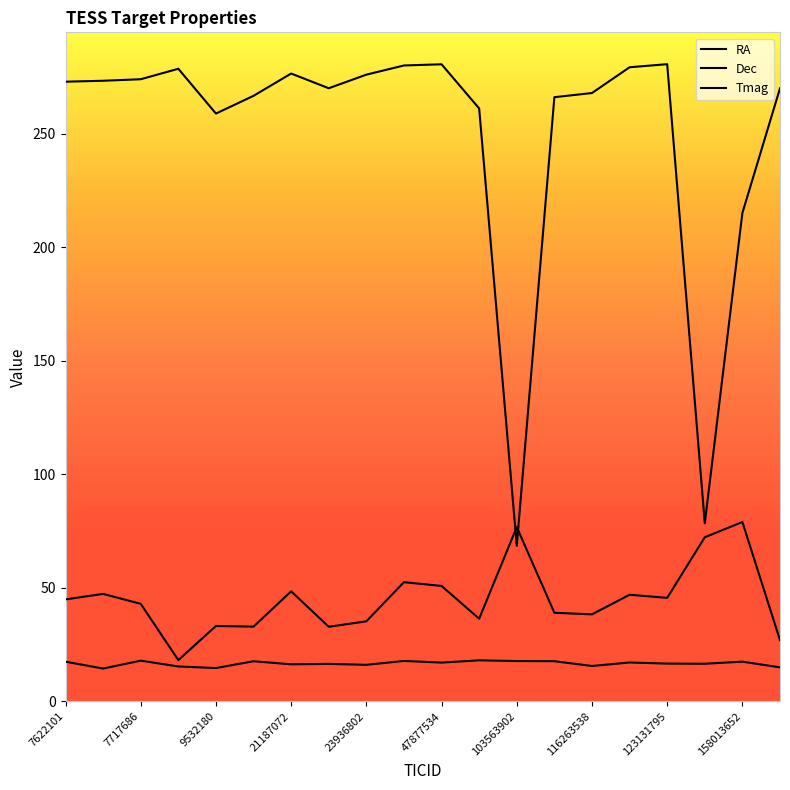

Is this an area chart (filled region under the line)?

No